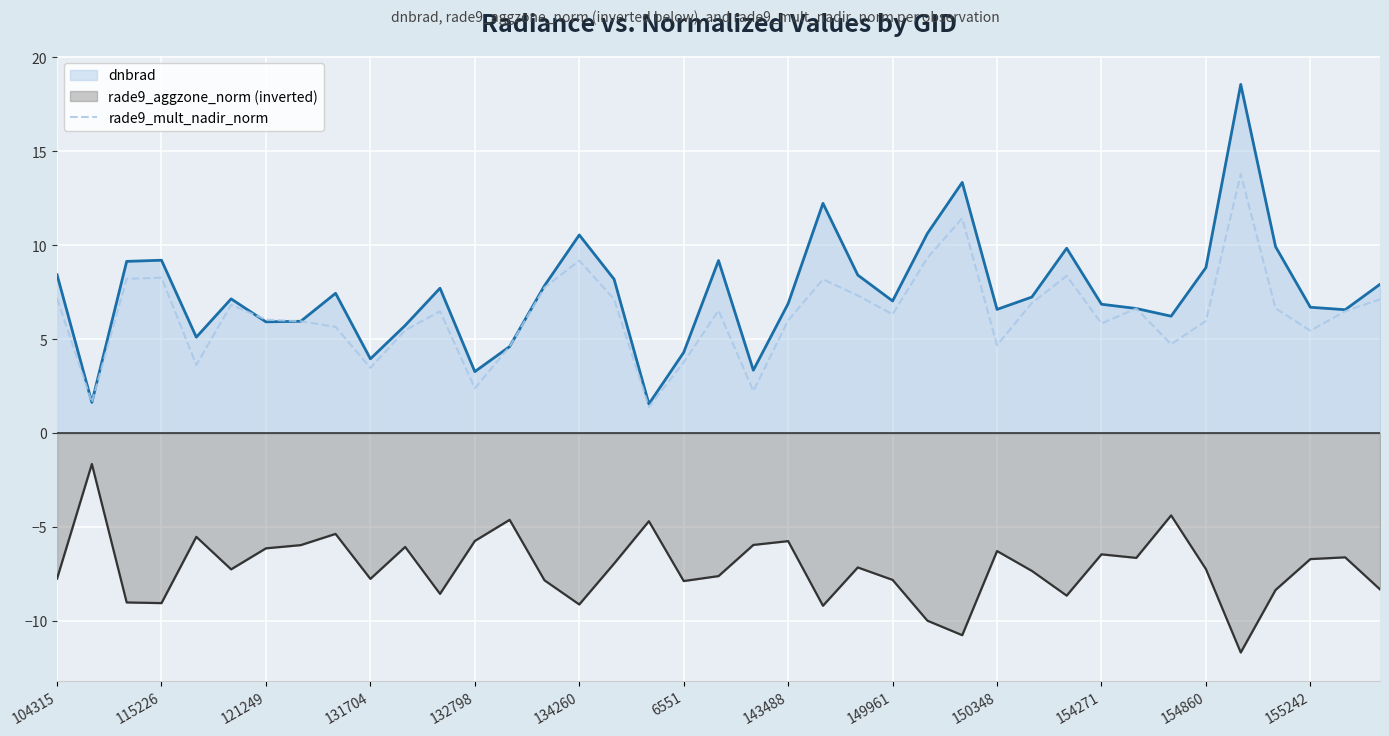

What is the smallest value displayed?

-11.7